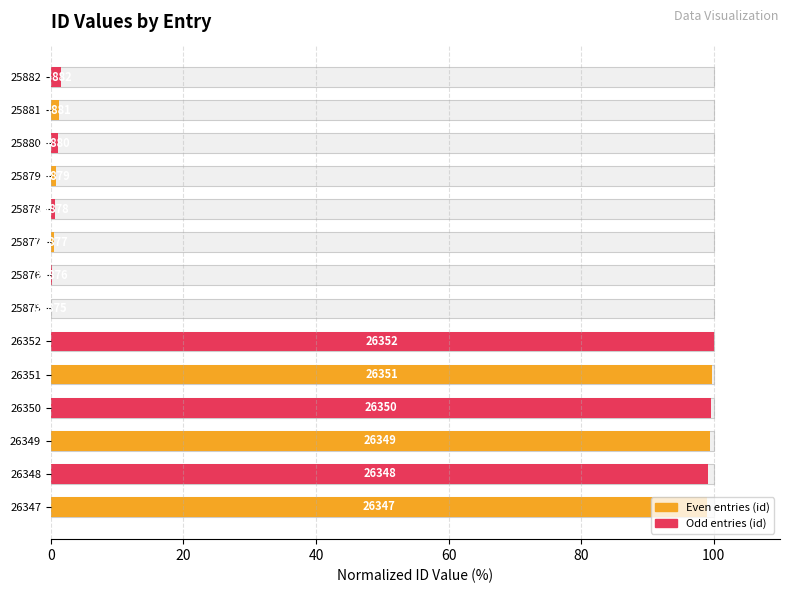

Does the chart contain stacked bars?

No